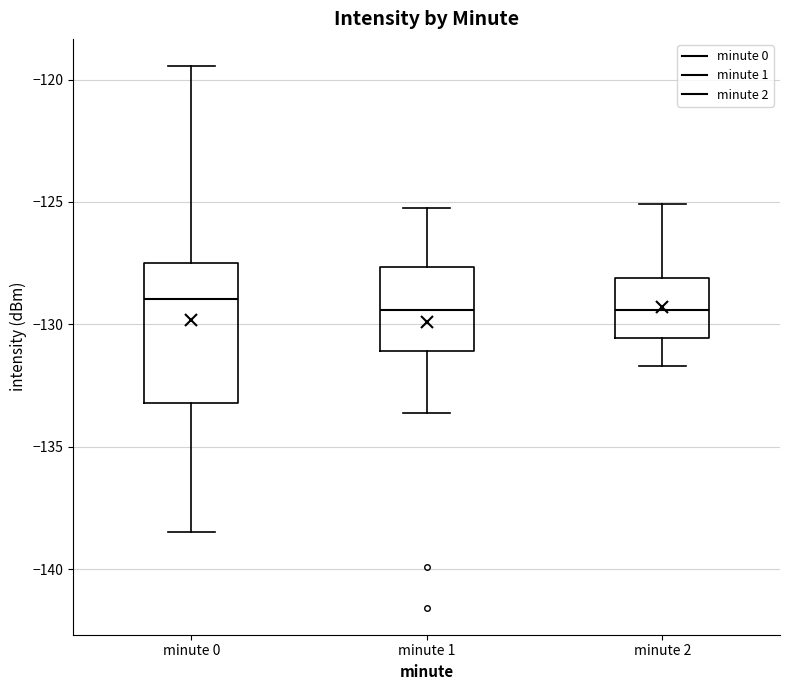

Which box is the tallest, from its lower edge to its upper edge?

minute 0